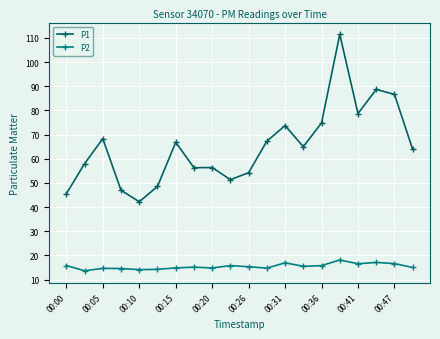

Rank the series by their maximum value, from highest to lowest.

P1, P2